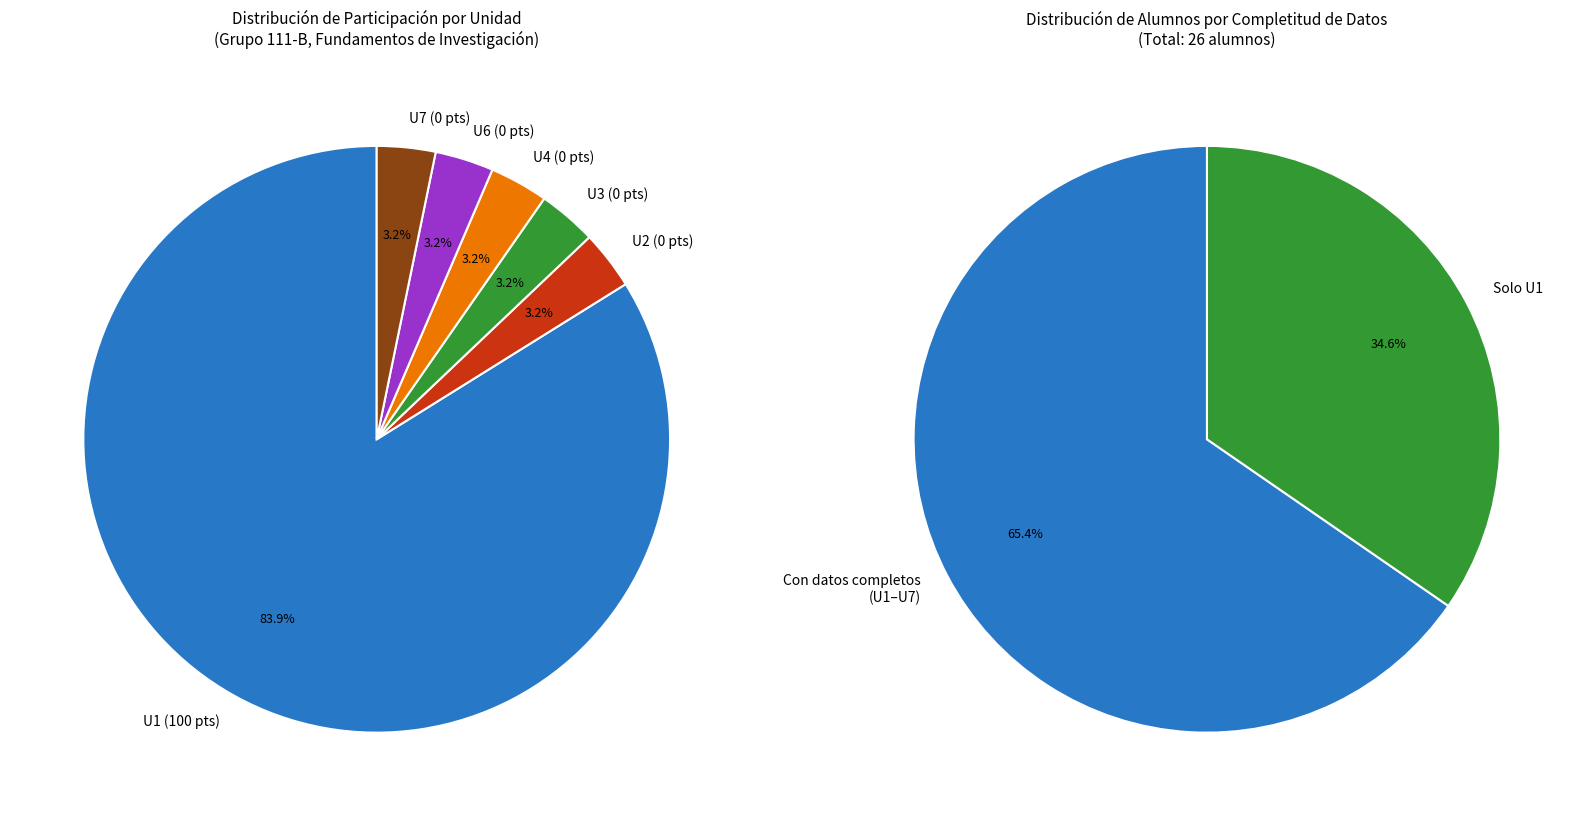

Which series has the widest spread of values?

U1